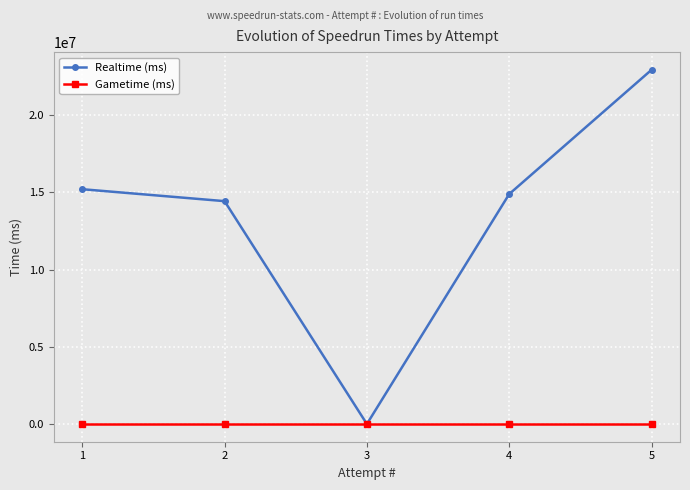

How many lines are shown in the chart?

2